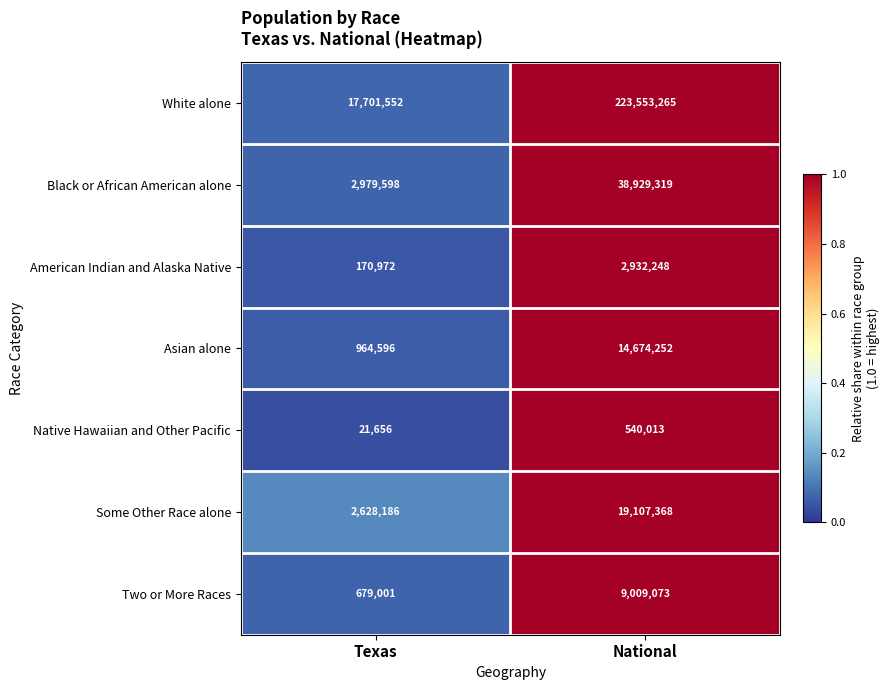

What is the greatest value displayed?

223553265